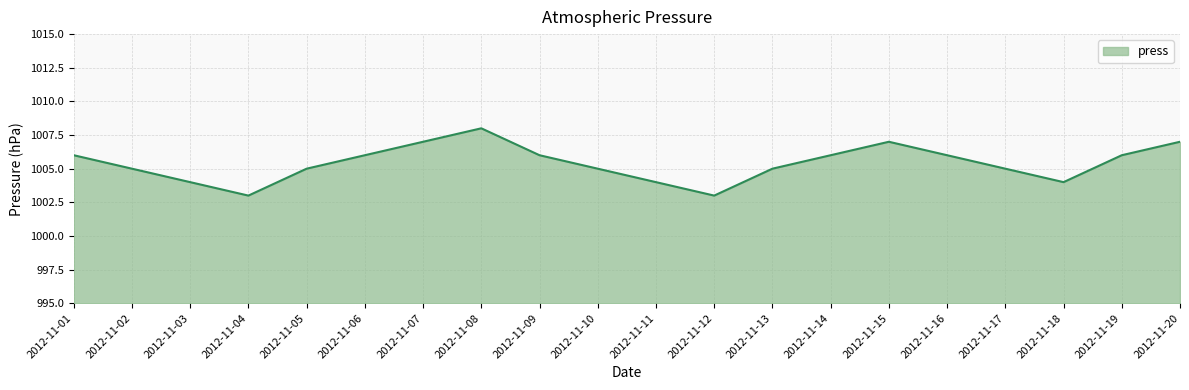

How many values are below 1006?

10